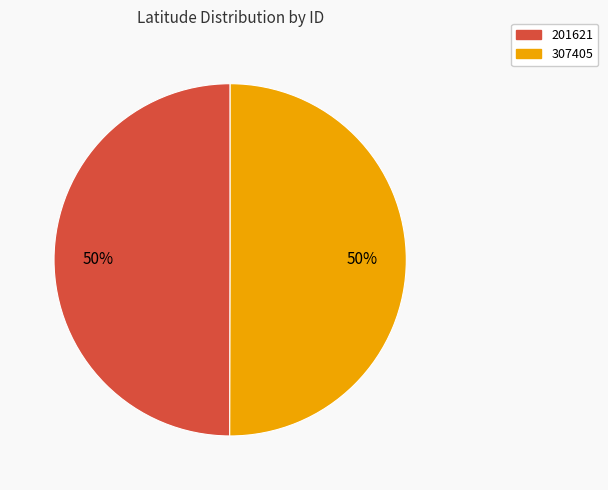

Is the sum of 201621 and 307405 greater than half?

Yes